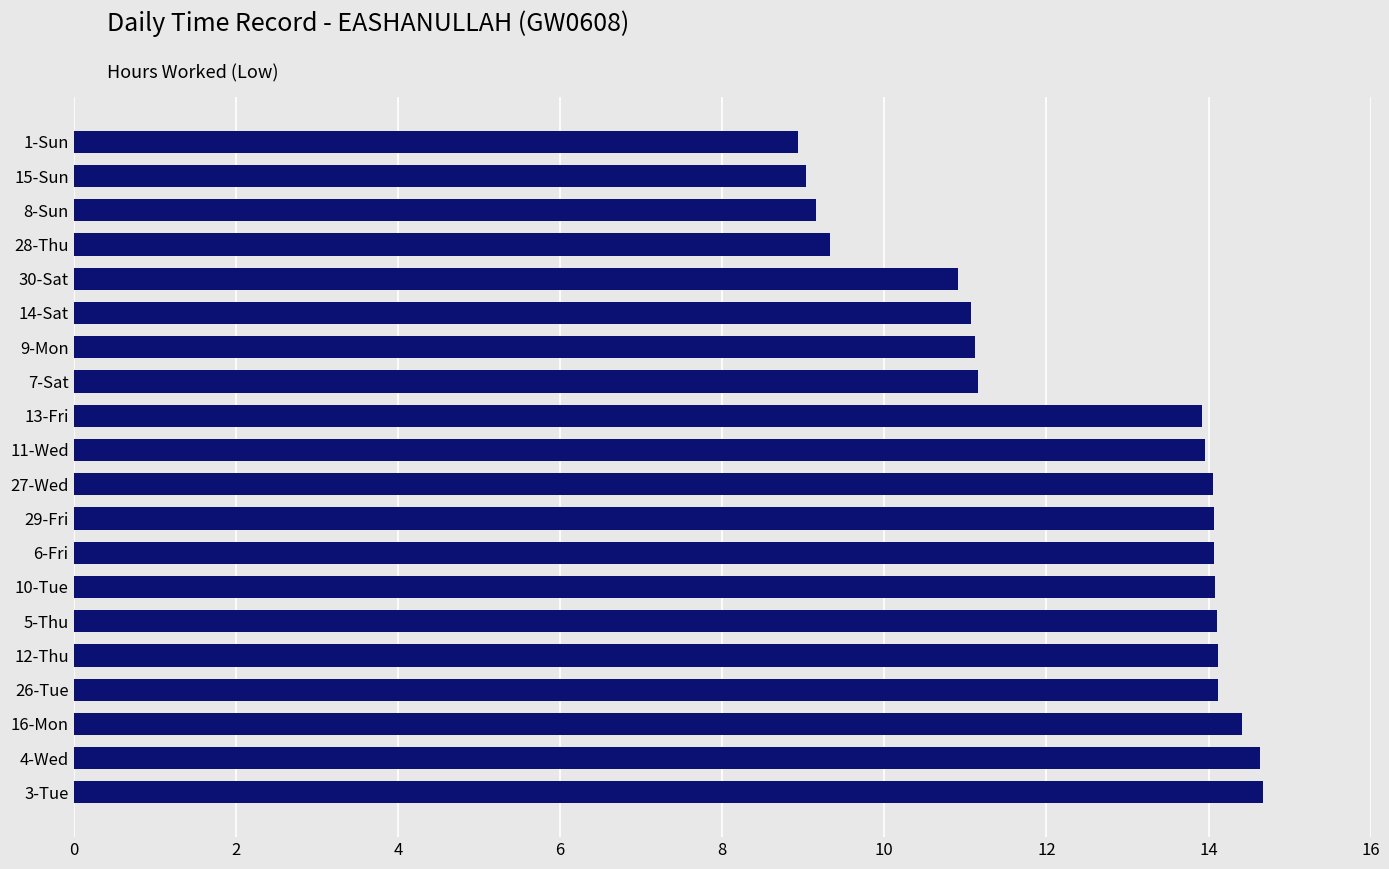

What is the average value?

12.5